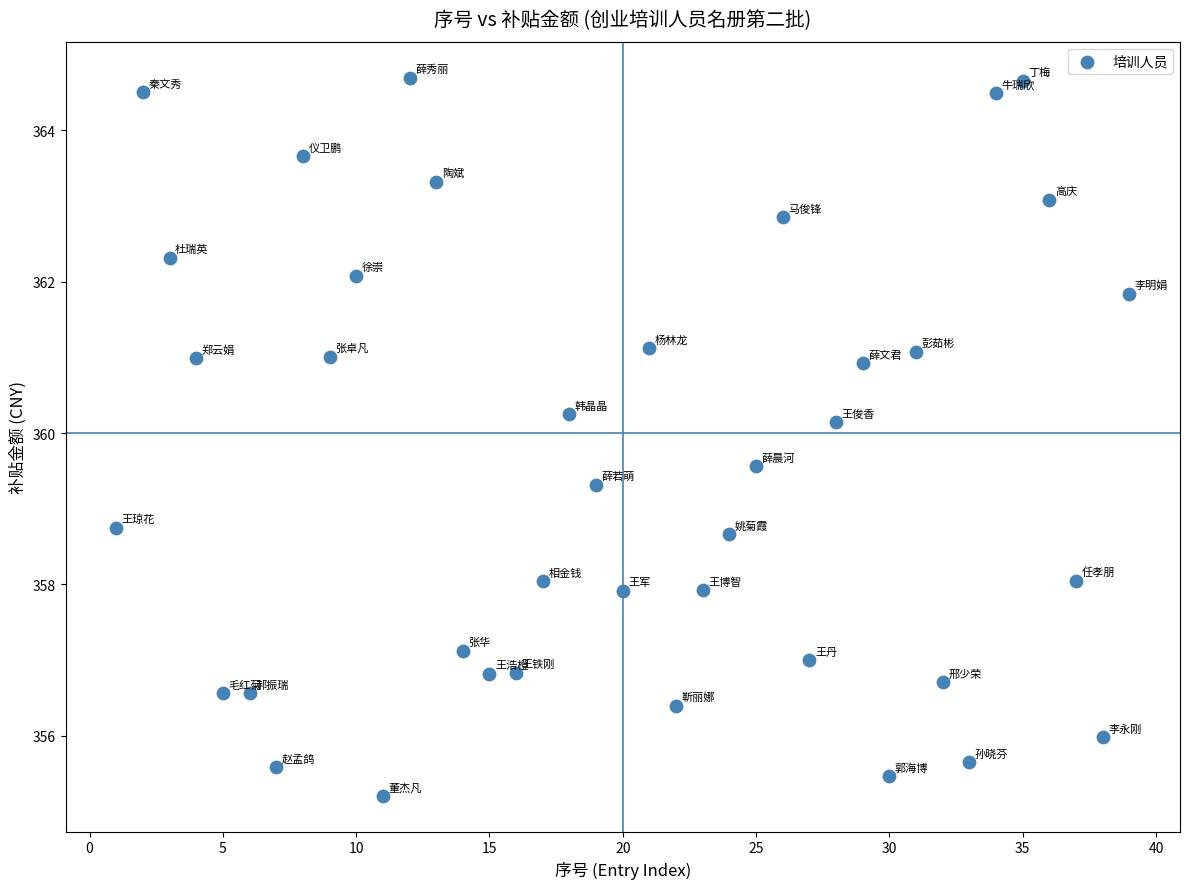

What is the range of Y values (max minus min)?

9.5